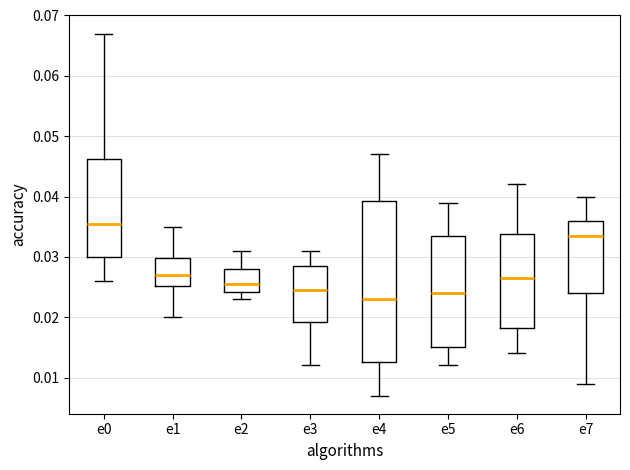

Comparing the boxes themselves (not the whiskers), which one is the tallest?

e4